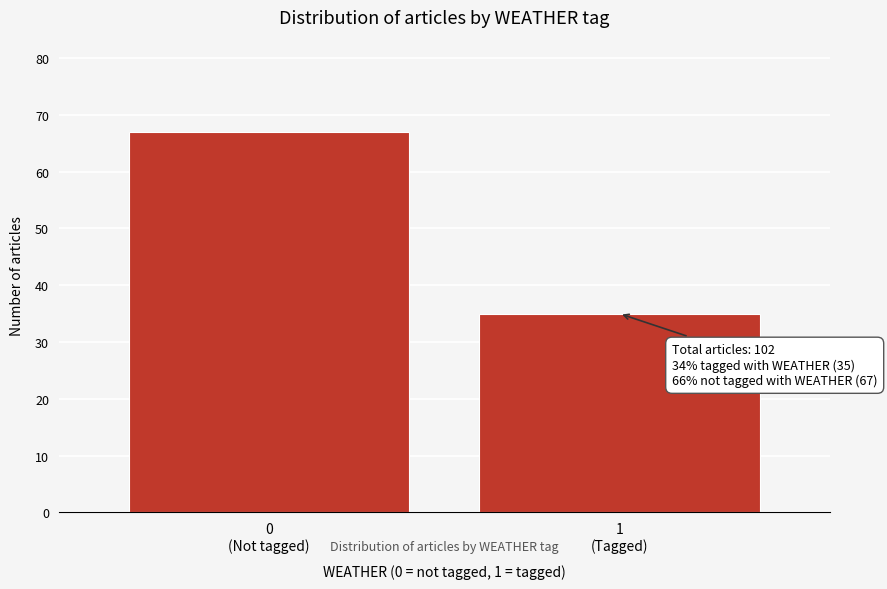

Reading left to right, list all the values displayed in this chart.

67	35